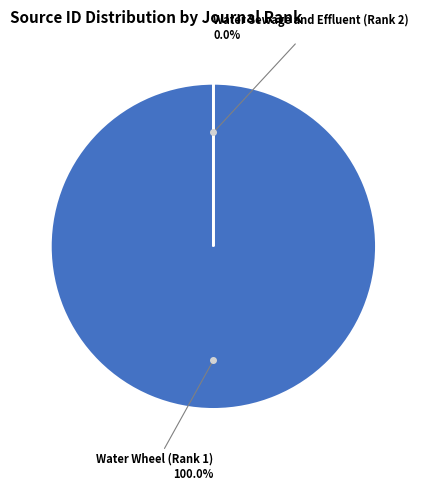

How many segments does this pie chart have?

2